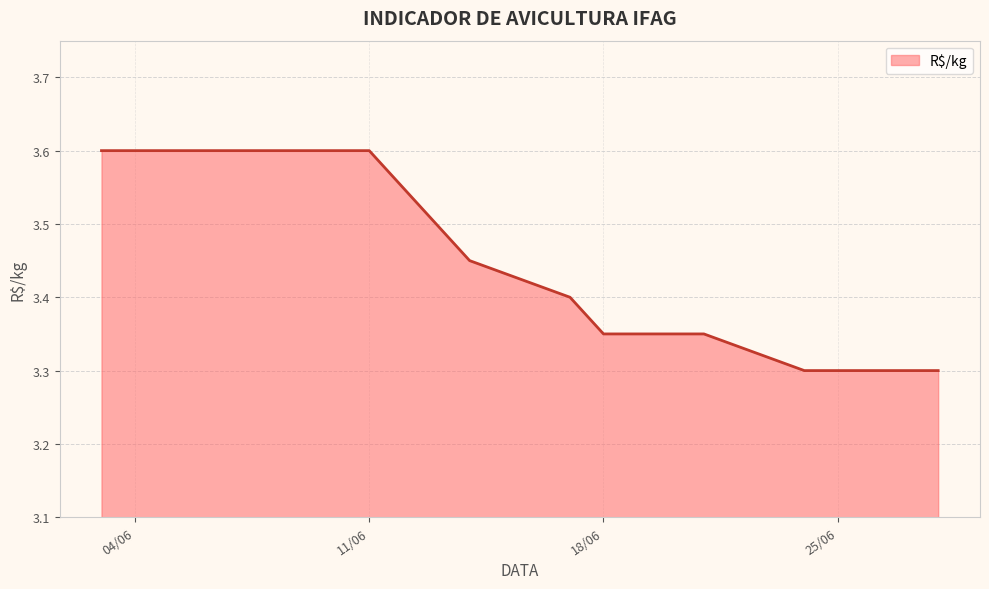

What is the difference between the maximum and minimum values?

0.3